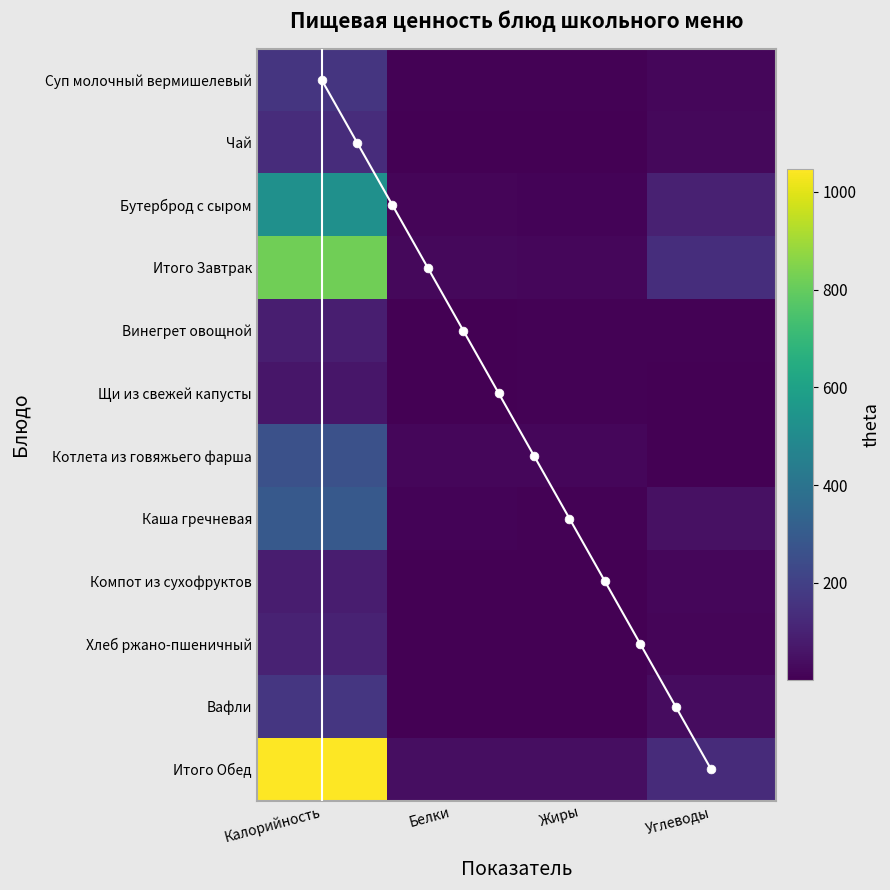

Reading right to left, transcribe all the data shown in this chart.

Суп молочный вермишелевый: Углеводы=19.7	Жиры=6.5	Белки=5.8	Калорийность=160.2
Чай: Углеводы=23.3	Жиры=3.0	Белки=3.6	Калорийность=134.0
Бутерброд с сыром: Углеводы=95.6	Жиры=10.3	Белки=12.4	Калорийность=524.1
Итого Завтрак: Углеводы=138.6	Жиры=19.8	Белки=21.7	Калорийность=818.3
Винегрет овощной: Углеводы=6.6	Жиры=6.2	Белки=1.6	Калорийность=88.0
Щи из свежей капусты: Углеводы=3.0	Жиры=4.5	Белки=1.5	Калорийность=61.8
Котлета из говяжьего фарша: Углеводы=3.3	Жиры=19.5	Белки=20.1	Калорийность=258.0
Каша гречневая: Углеводы=45.2	Жиры=7.6	Белки=10.2	Калорийность=290.6
Компот из сухофруктов: Углеводы=20.1	Жиры=0.1	Белки=0.6	Калорийность=84.0
Хлеб ржано-пшеничный: Углеводы=15.1	Жиры=0.6	Белки=3.1	Калорийность=99.0
Вафли: Углеводы=34.8	Жиры=1.4	Белки=3.5	Калорийность=166.0
Итого Обед: Углеводы=128.1	Жиры=39.9	Белки=40.6	Калорийность=1047.3